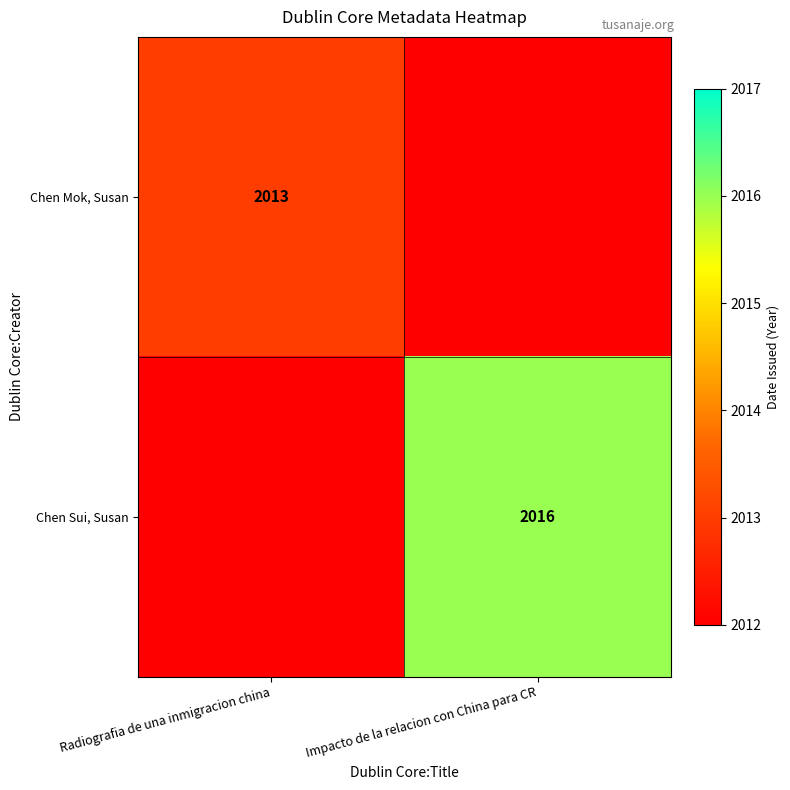

Is the value of Chen Mok, Susan at Radiografia de una inmigracion china greater than the value of Chen Sui, Susan at Impacto de la relacion con China para CR?

No